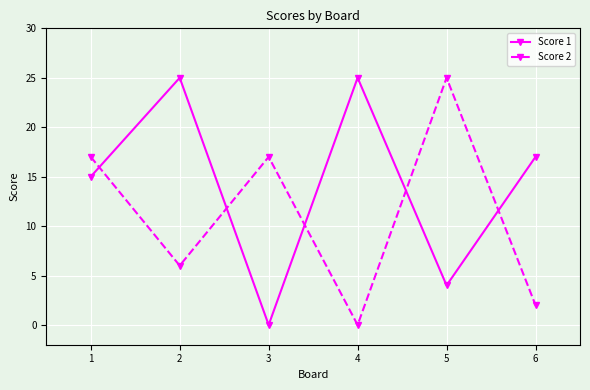

Is the value of Score 2 at 4 greater than the value of Score 1 at 1?

No